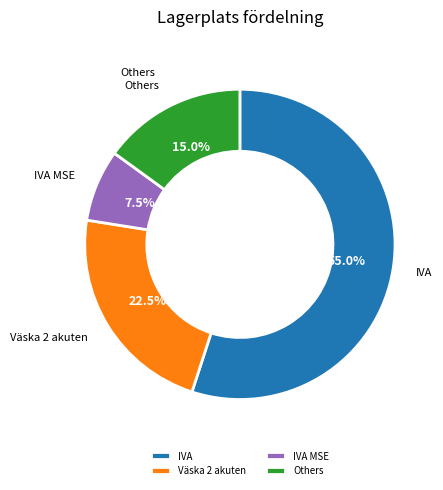

Is there a majority slice in this chart?

Yes